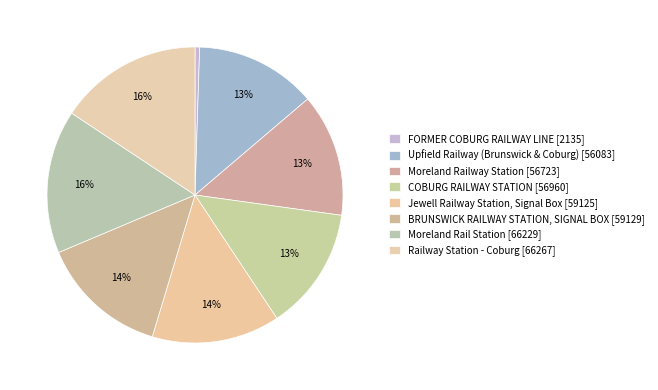

Is Upfield Railway (Brunswick & Coburg) the majority of the pie?

No